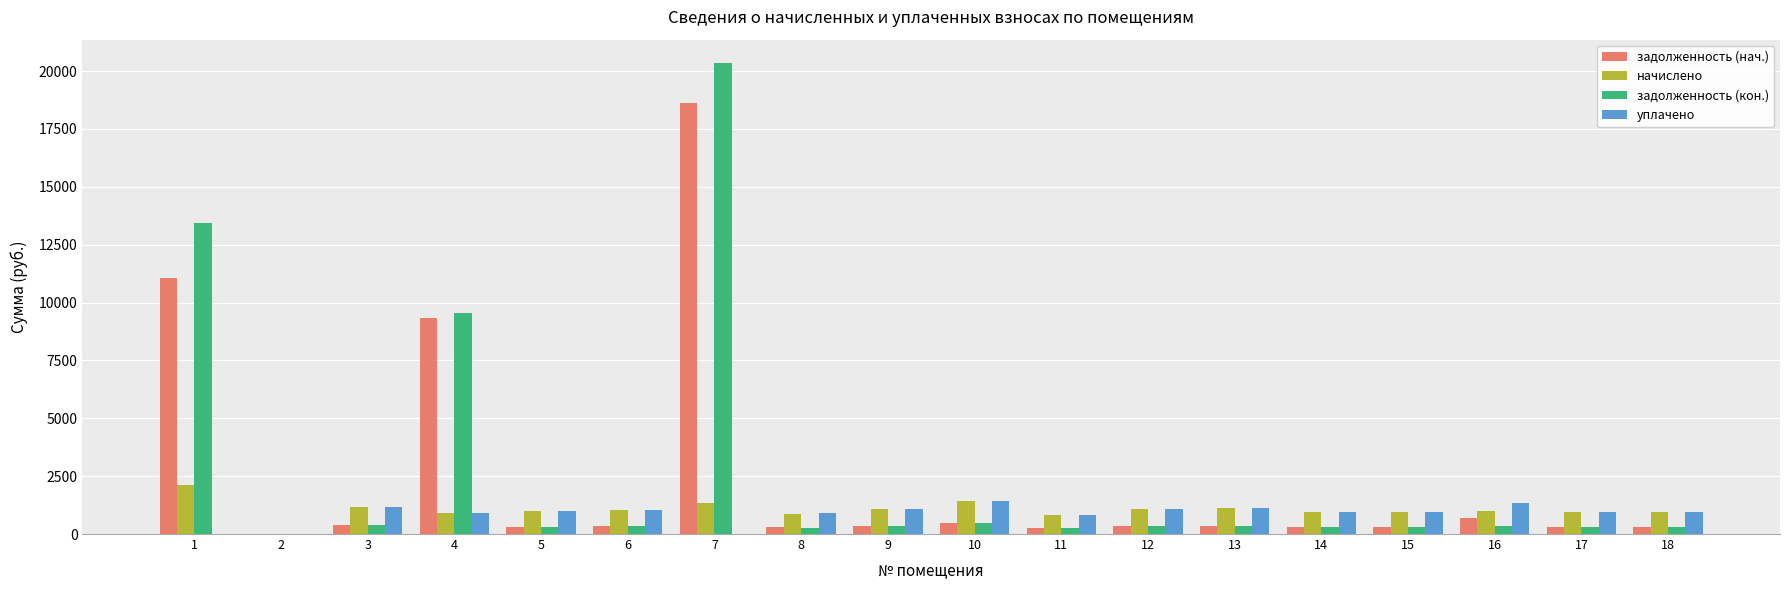

What is the sum of all задолженность (кон.) values?

48098.4